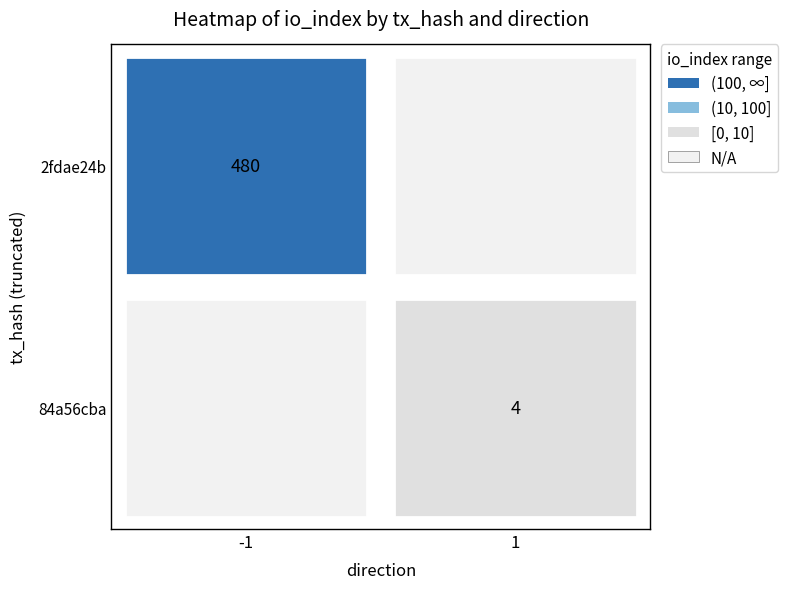

The value of values at valid_mainchain is 0.3. True or false?

False